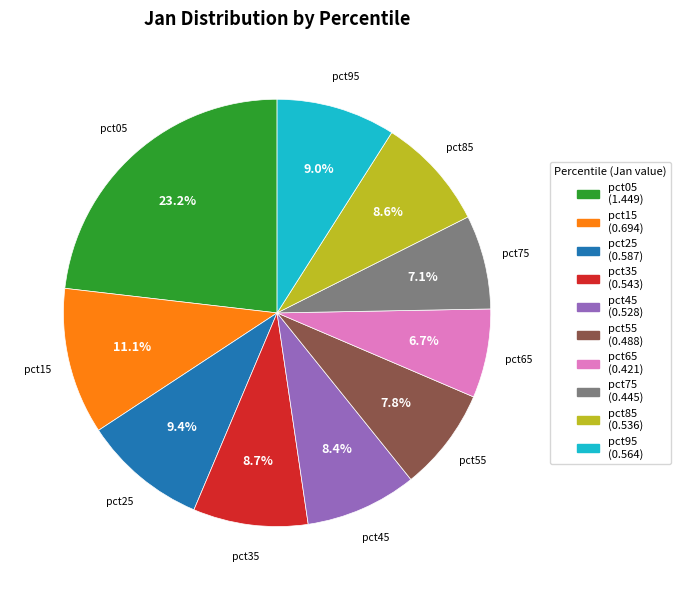

Is there a majority slice in this chart?

No